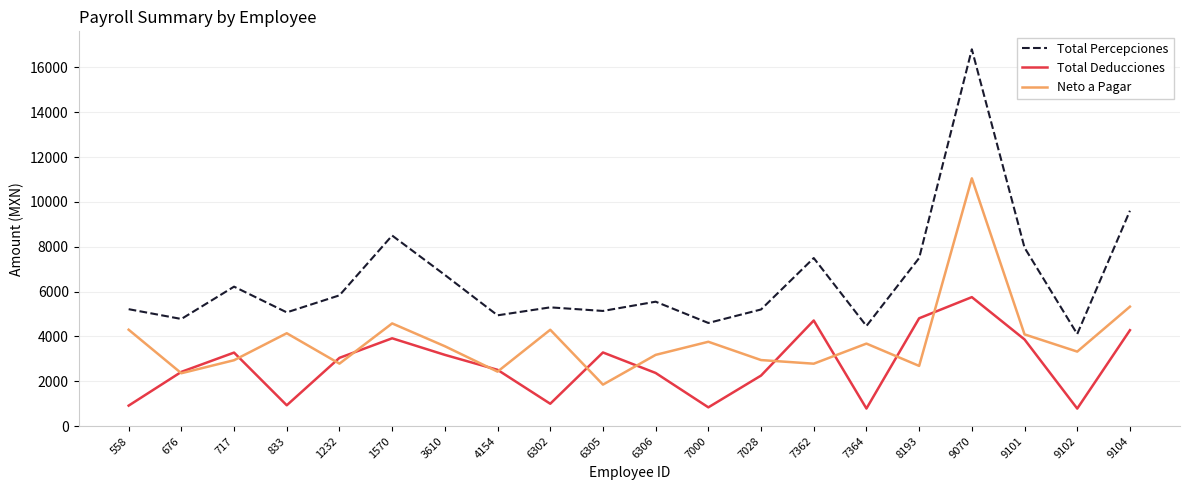

True or false: Total Percepciones and Total Deducciones intersect in this chart.

False